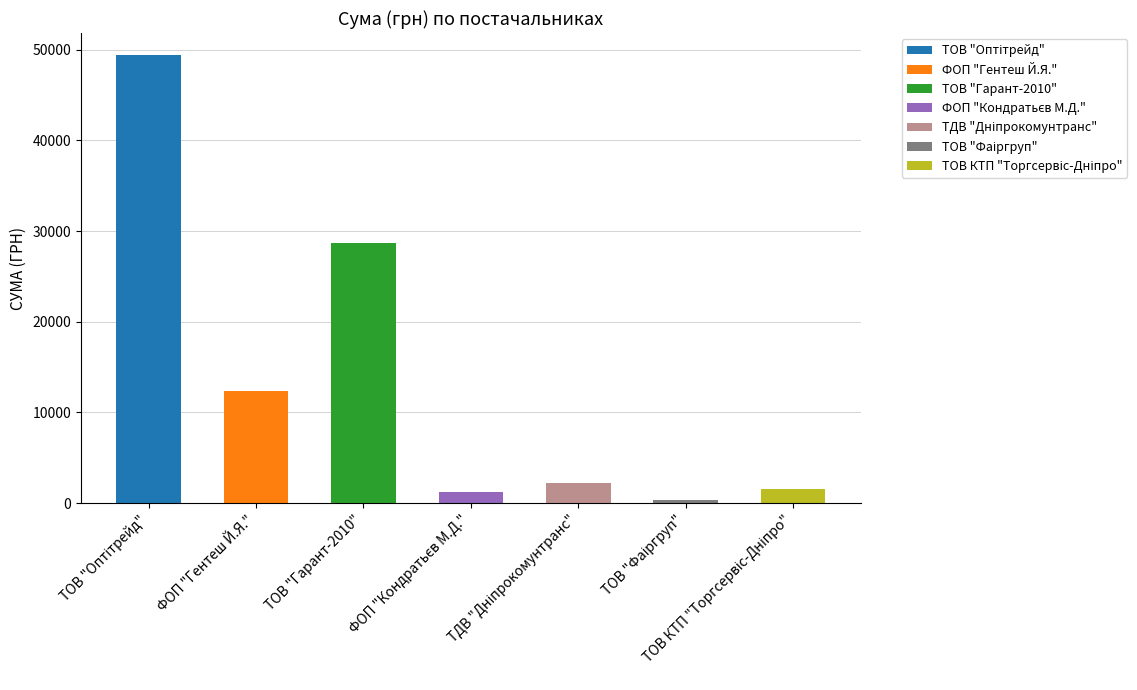

What is the label of the 2nd bar from the right?

ТОВ "Фаіргруп"